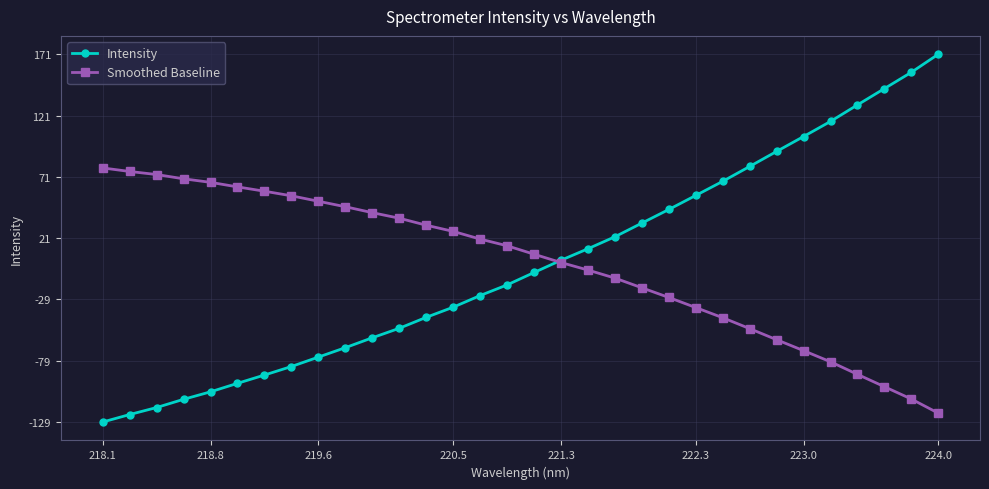

Does the chart have visible grid lines?

Yes